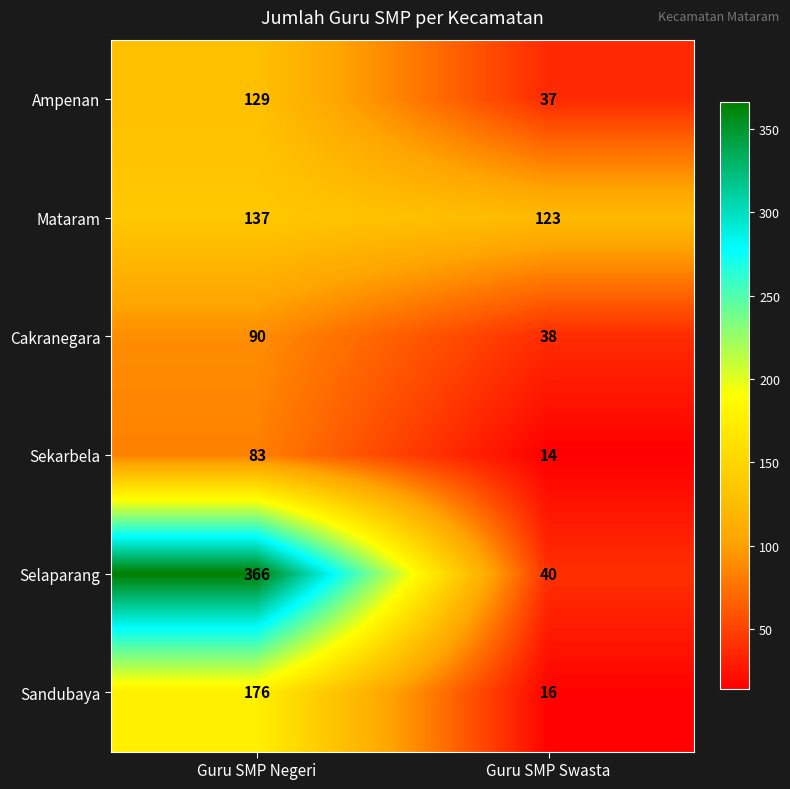

Reading left to right, list all the values displayed in this chart.

Ampenan: 129	37
Mataram: 137	123
Cakranegara: 90	38
Sekarbela: 83	14
Selaparang: 366	40
Sandubaya: 176	16